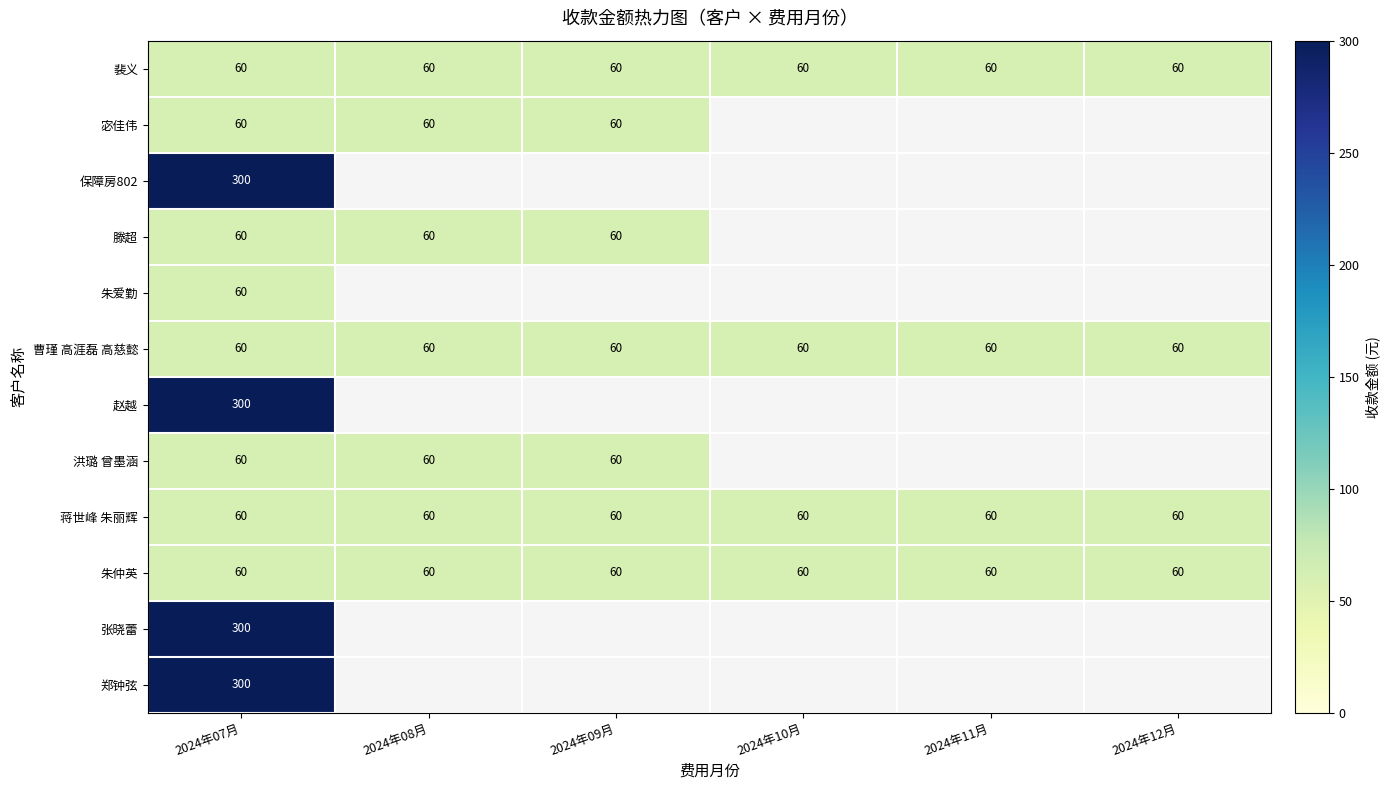

Read the 蒋世峰 朱丽辉 value at 2024年11月.

60